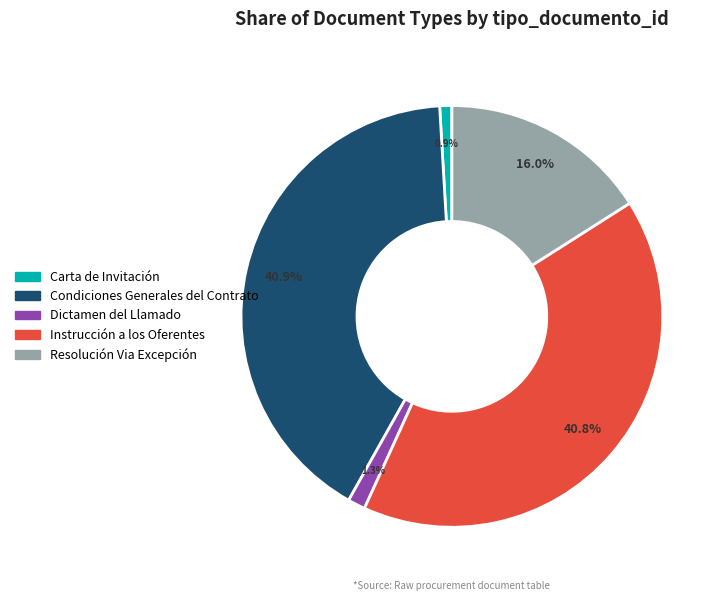

Which has a higher value, Resolución Via Excepción or Instrucción a los Oferentes?

Instrucción a los Oferentes